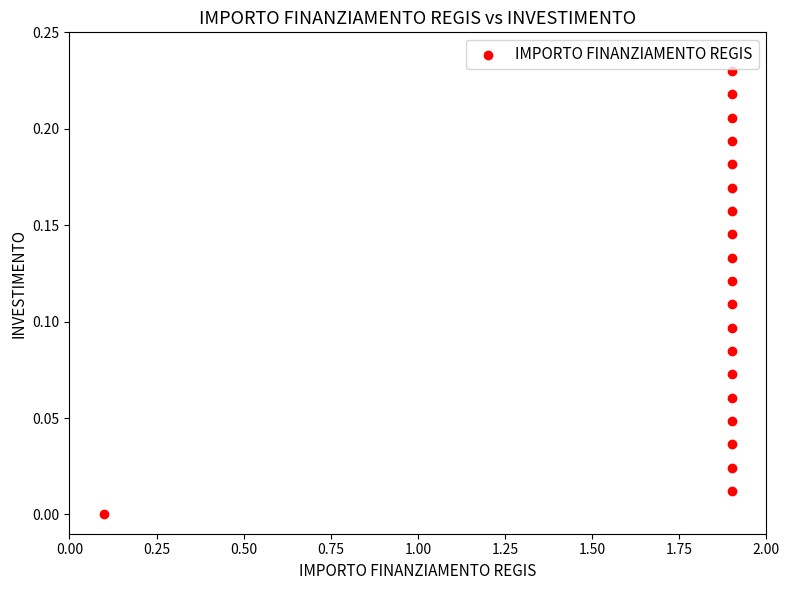

What is the range of X values (max minus min)?

1.8